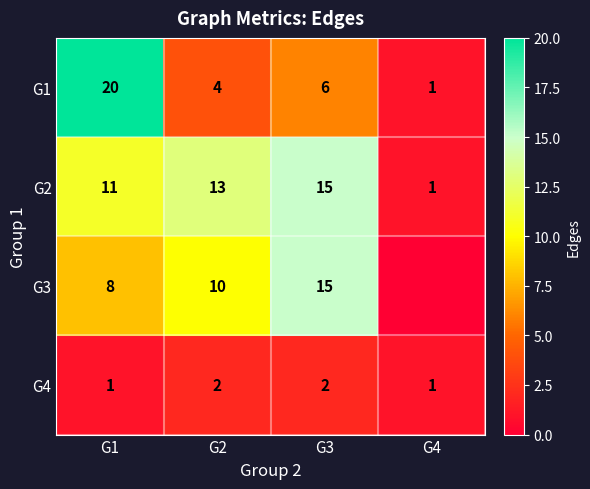

Where is G2 nearest to the value 8?

G1